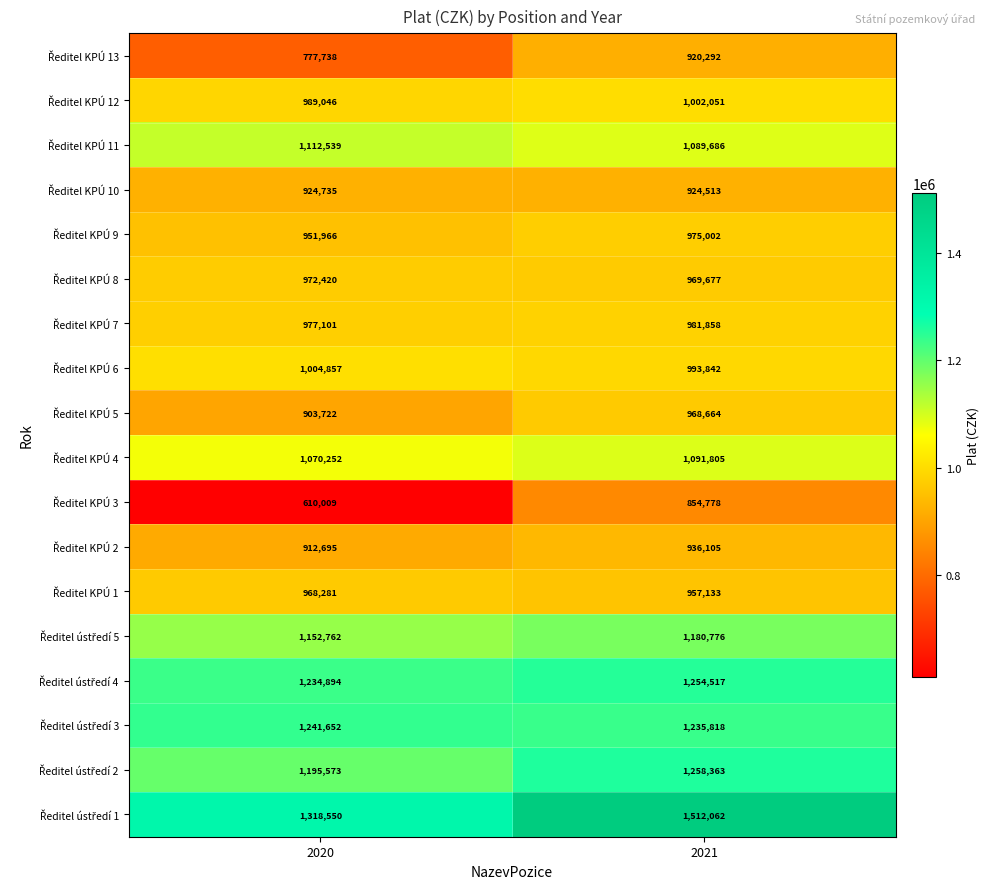

Which label corresponds to the smallest value in the chart?

2020